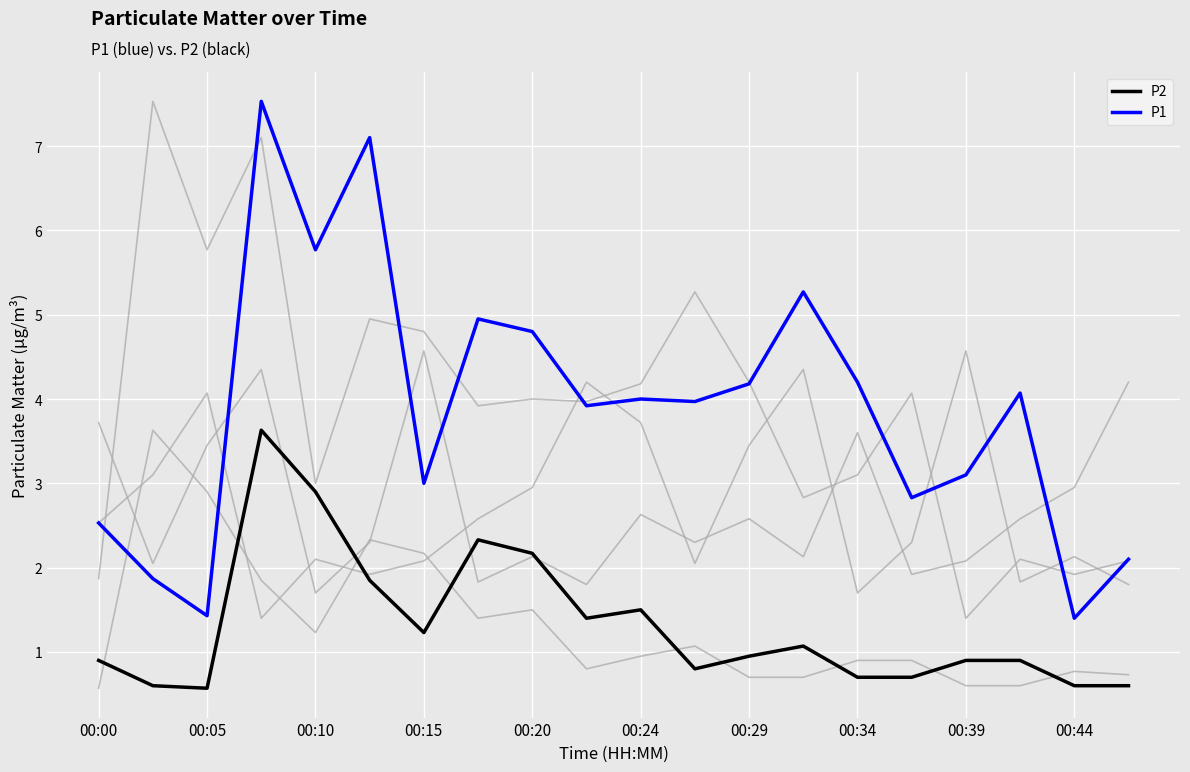

How many lines are shown in the chart?

6